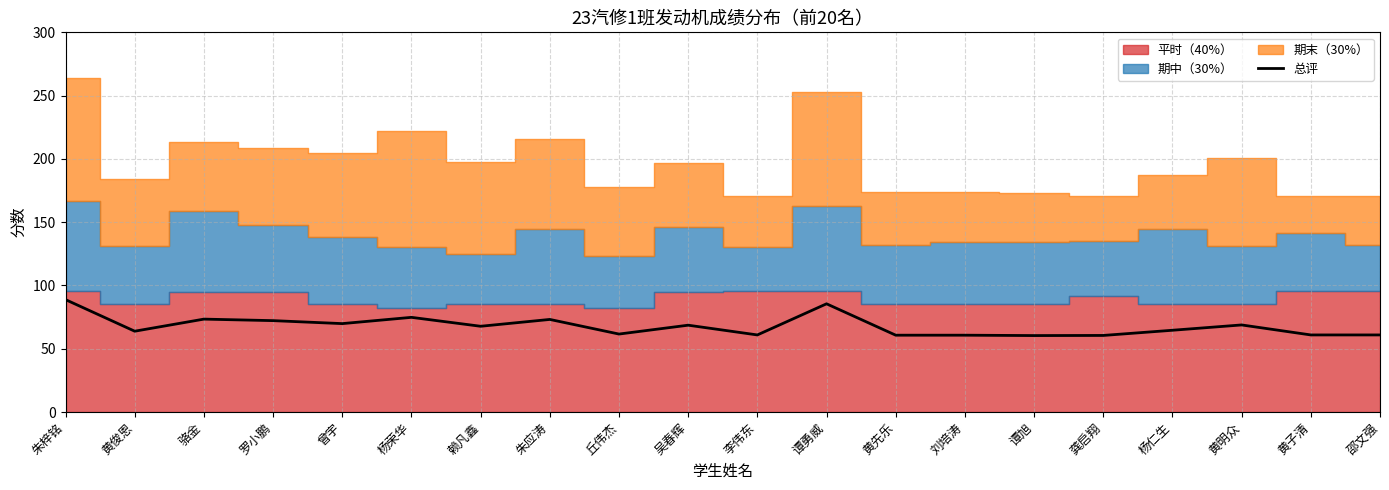

The chart shows a value of 72.2 at 罗小鹏. True or false?

True